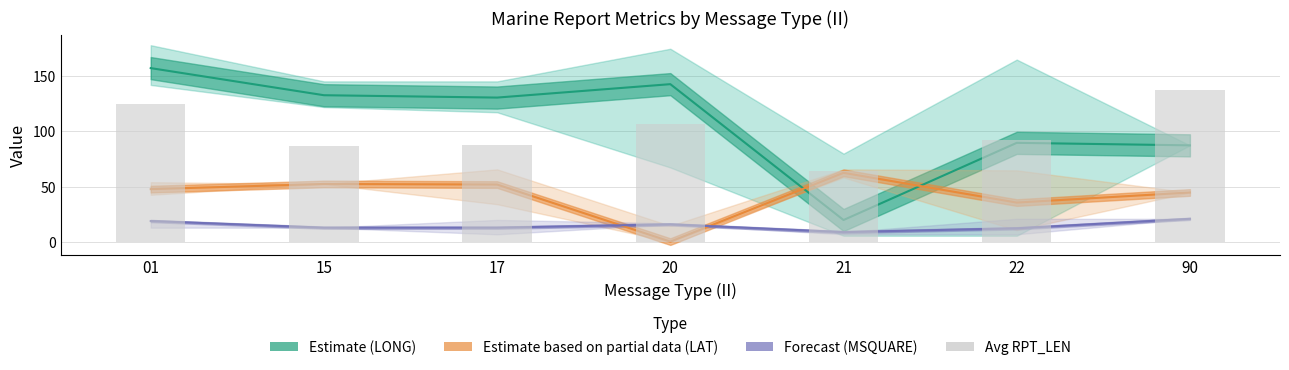

What is the value of the 1st bar from the left?

125.0